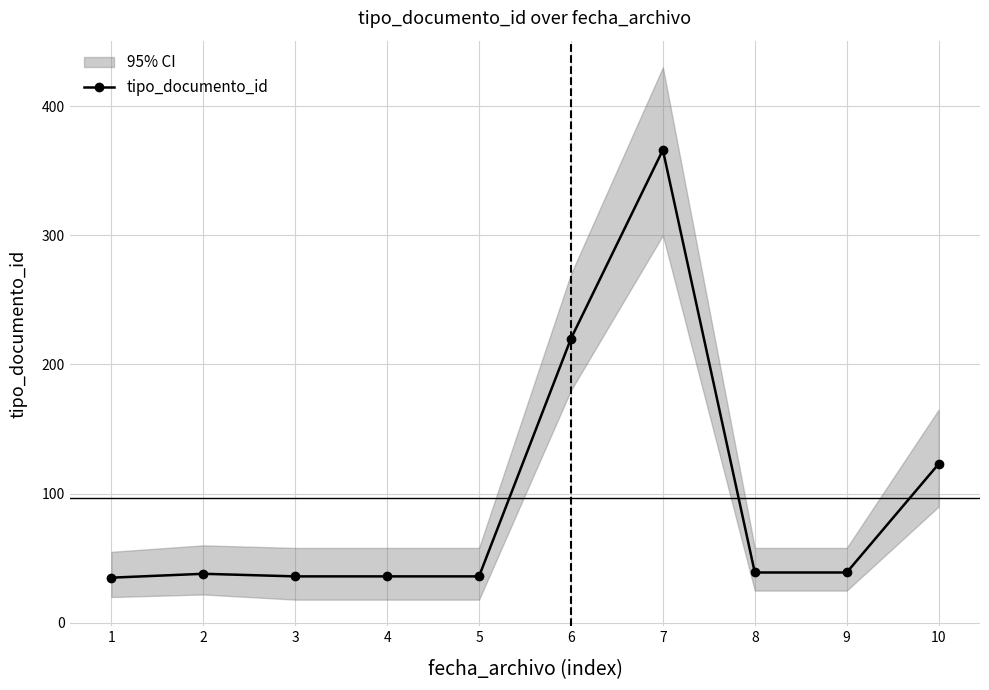

The value at 6 is 220. True or false?

True